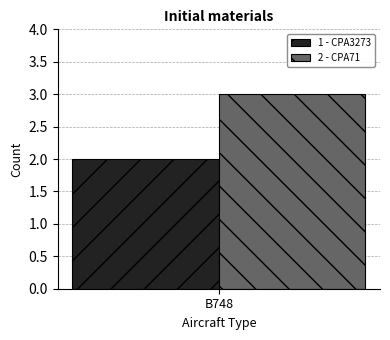

How many bars are there in each group?

2